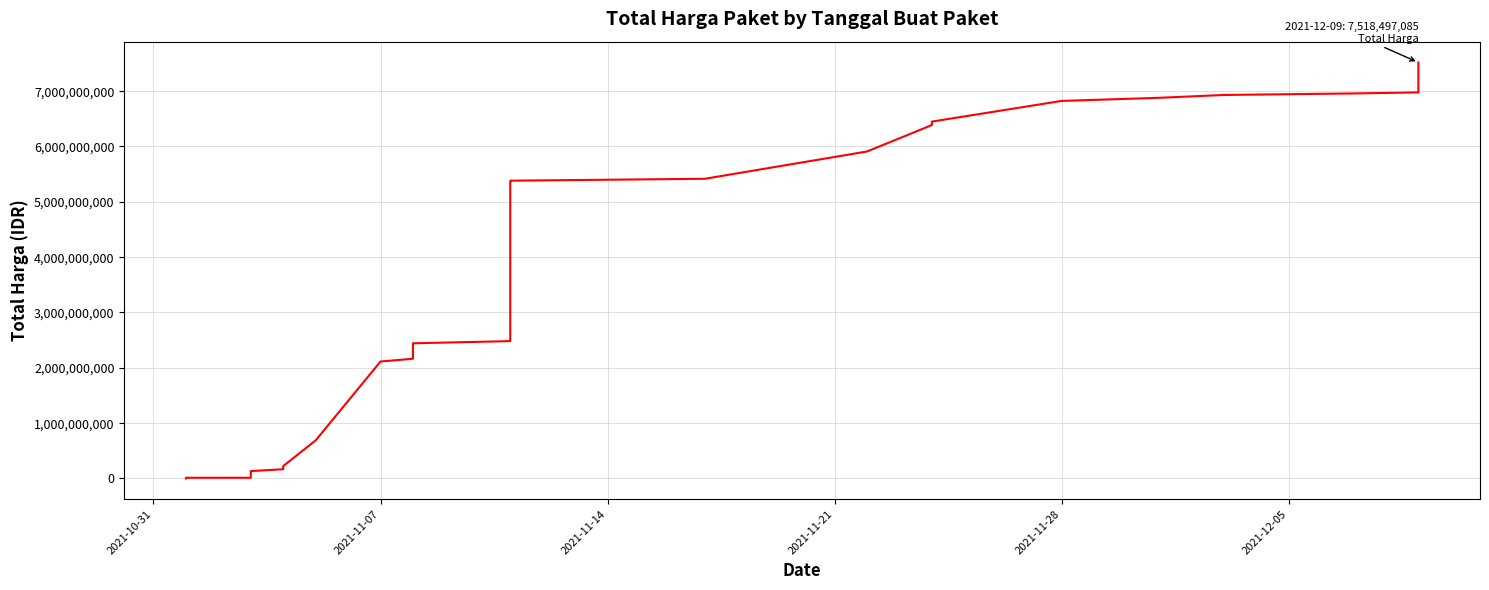

Reading right to left, transcribe all the data shown in this chart.

7518497085	6977426085	6958526085	6931114085	6879513085	6823360285	6449956285	6406097085	6386922085	5909322085	5416322085	5382030085	5374628845	2482506845	2443066845	2438716845	2188366845	2172852885	2163672885	2113942845	688074945	224072845	200419845	199841970	167400770	133400770	128271770	119529270	119347270	114675070	114410070	111638070	12865500	12787500	333600